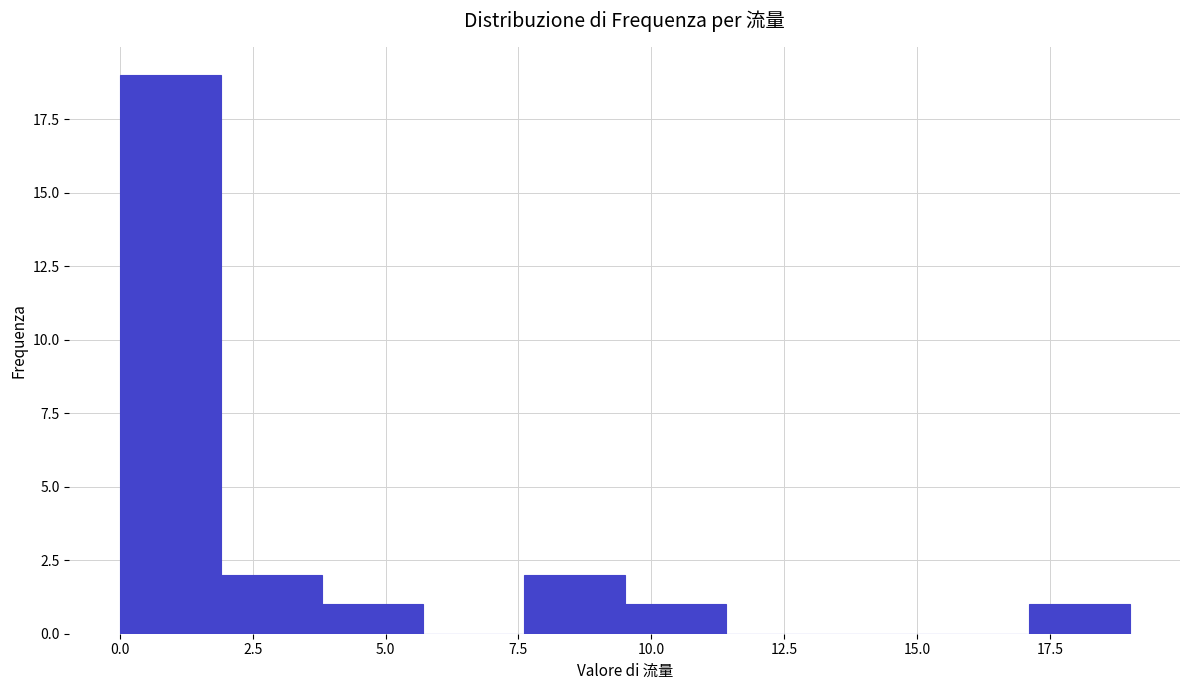

Around what value on the x-axis is the tallest bar? Give the approximate position of its centre, as read against the axis.

1.0